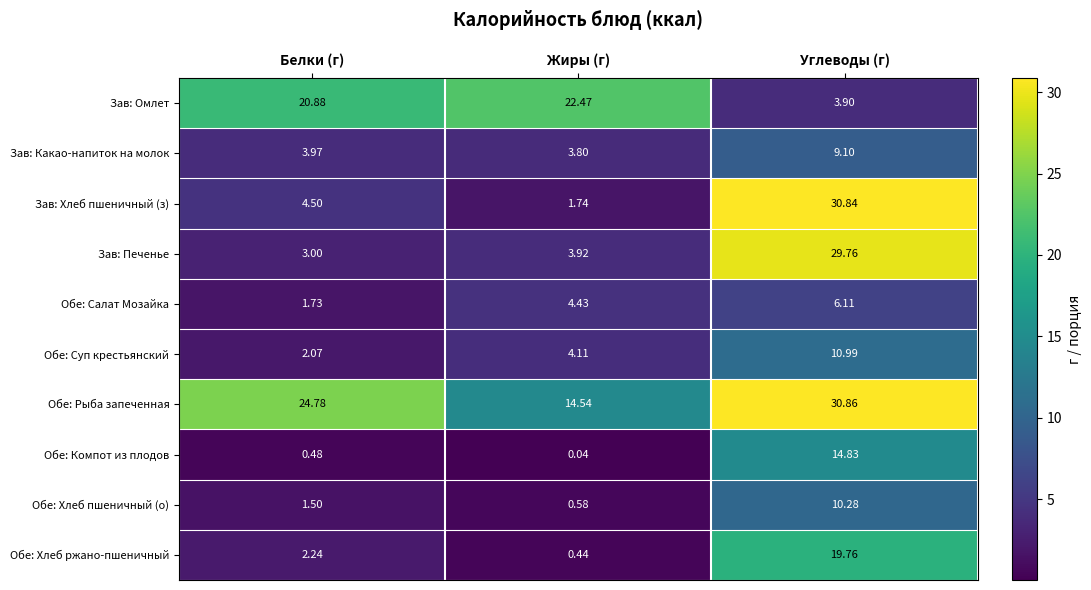

At which category is the sum across all series the highest?

Углеводы (г)